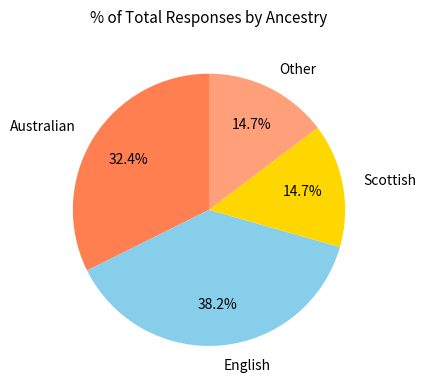

Is there a majority slice in this chart?

No